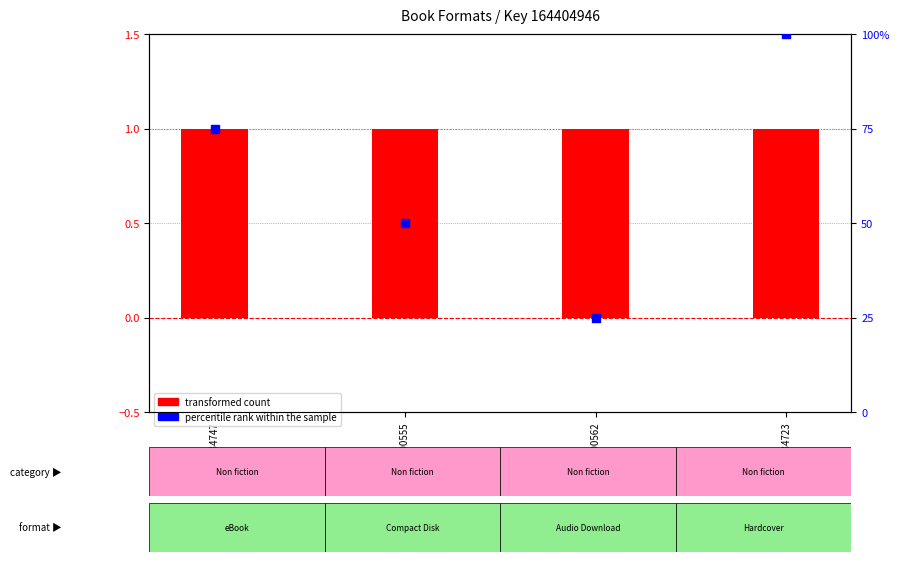

What are all the series names shown in the legend?

transformed count, percentile rank within the sample